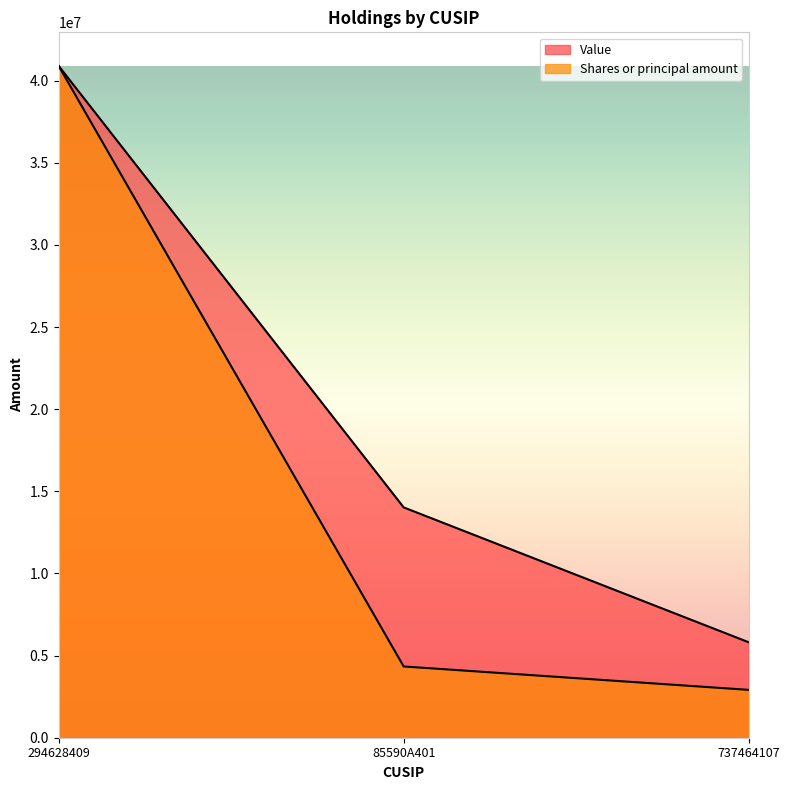

At which category is the sum across all series the highest?

294628409